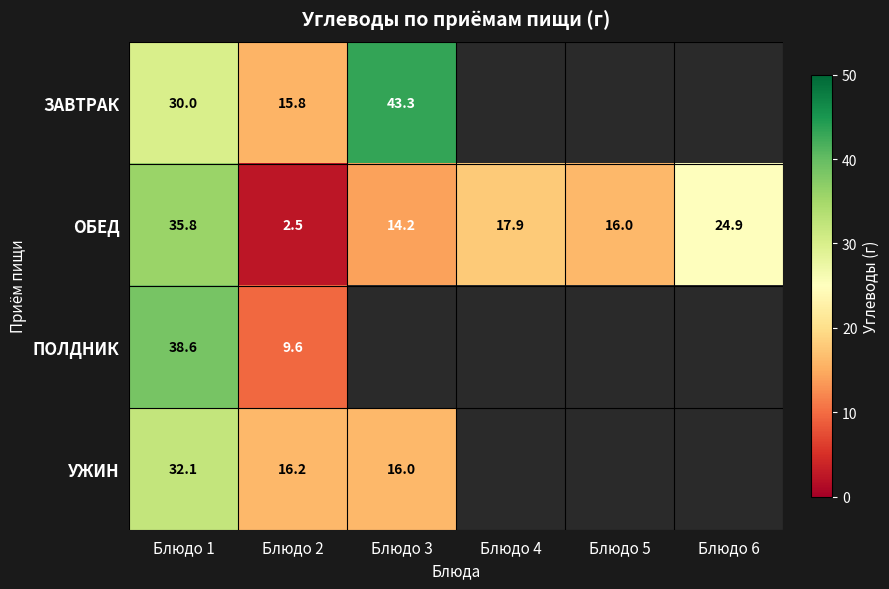

Is the value of ОБЕД at Блюдо 3 greater than the value of ЗАВТРАК at Блюдо 3?

No